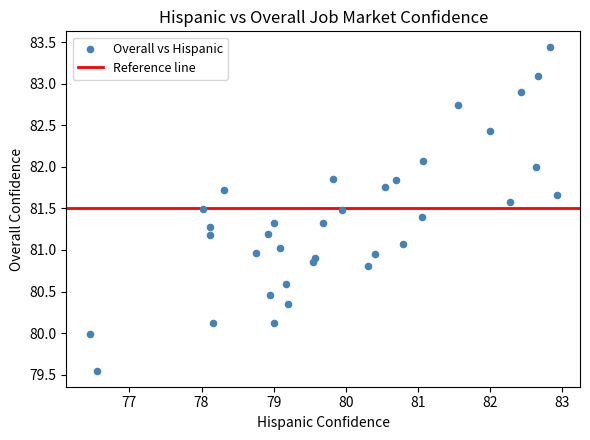

What is the range of Y values (max minus min)?

3.9